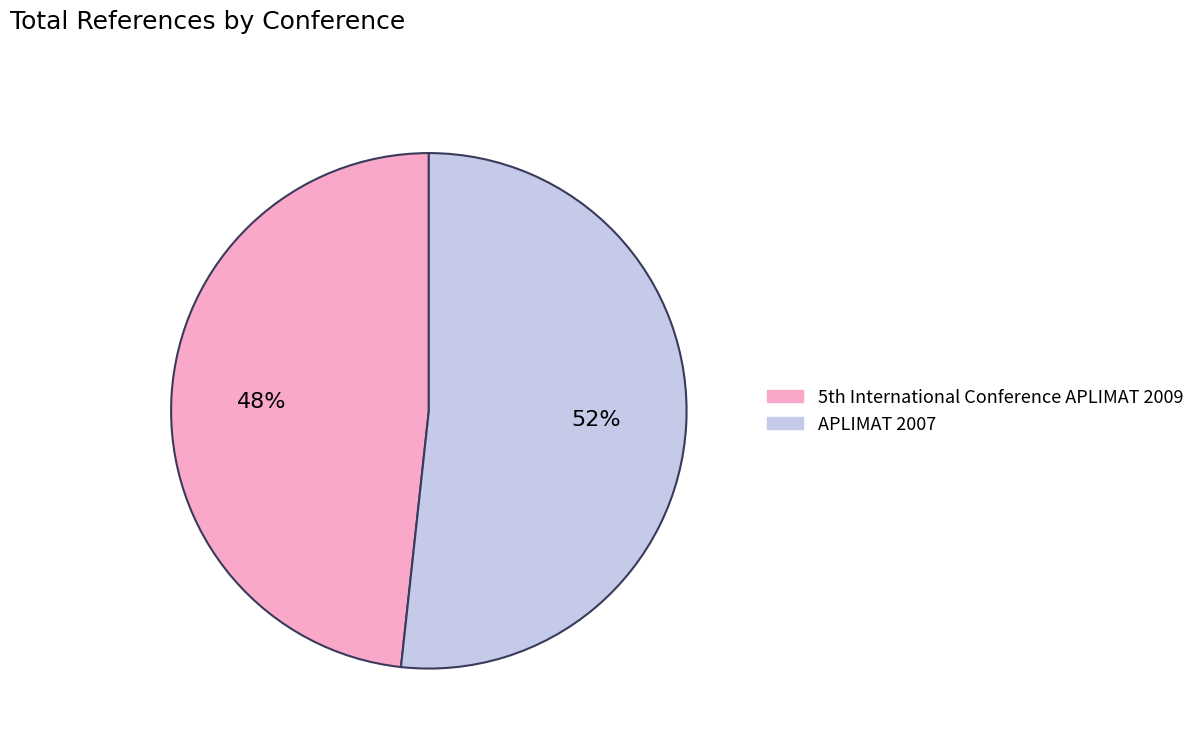

How many slices are in this pie chart?

2